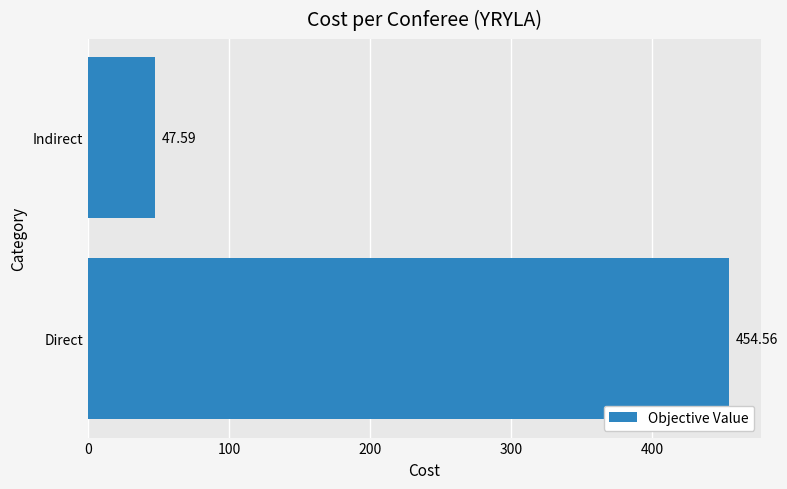

What is the ratio of the value at Direct to the value at Indirect?

9.6